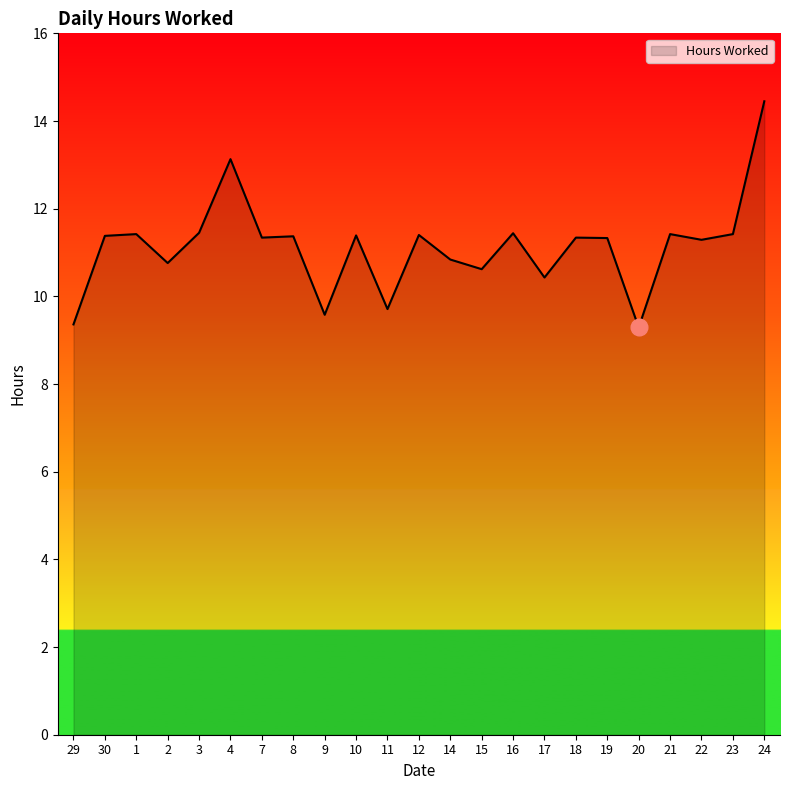

The value at 16 is 11.4. True or false?

True